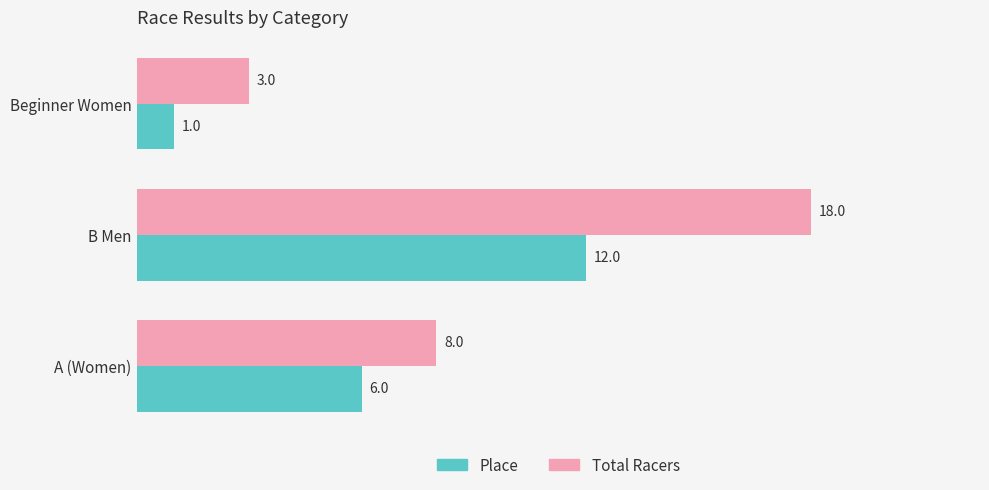

The Total Racers series shows 3 at Beginner Women. True or false?

True